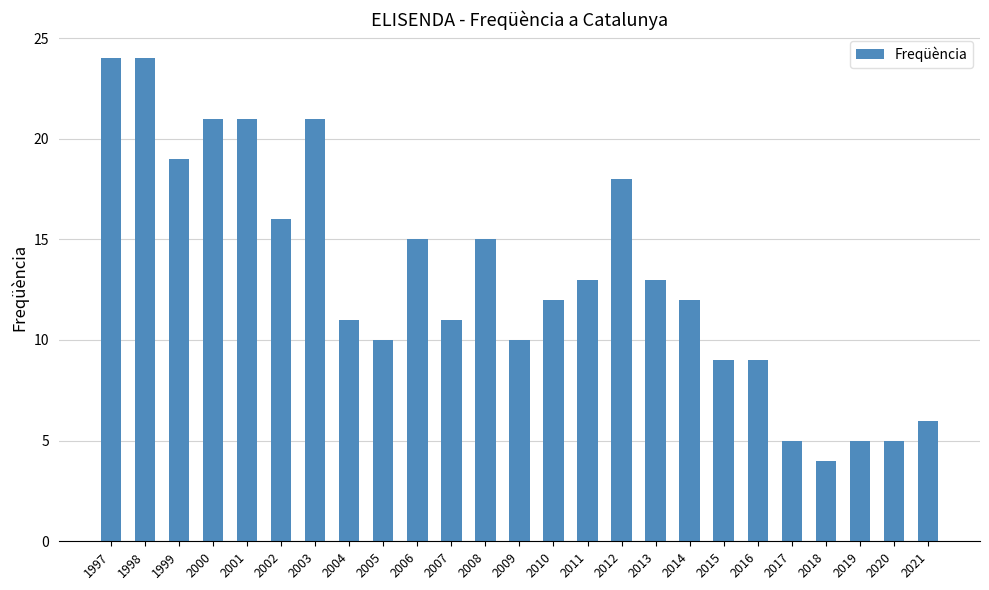

What is the value of the 23rd bar from the left?

5